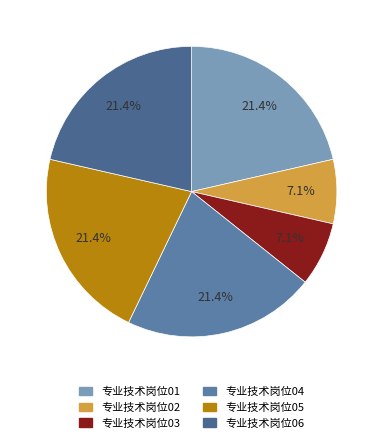

Is it true that 专业技术岗位03 is 7% of the pie?

True